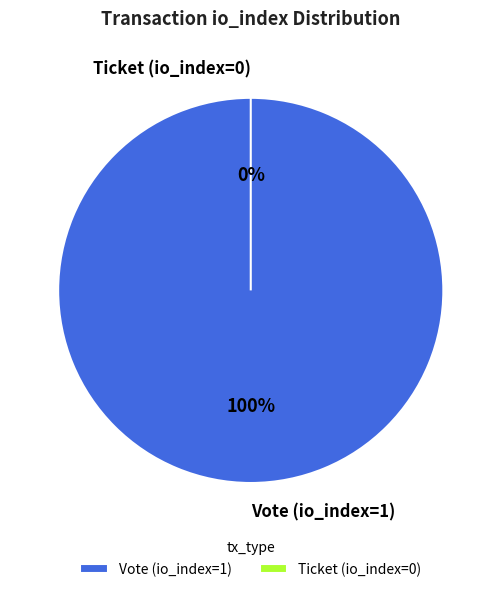

To the nearest percent, what is the average slice percentage?

50%